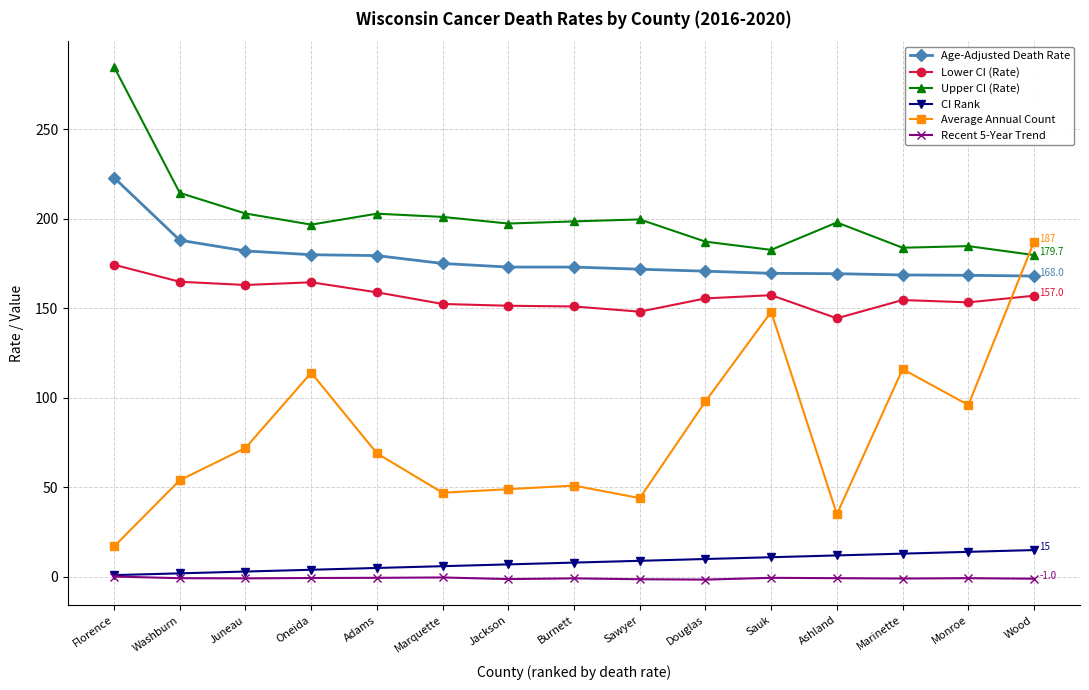

What is the difference between the highest and lowest values at Florence?

284.6